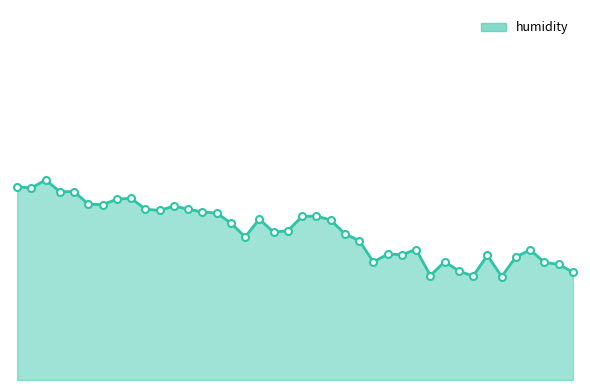

Rank the categories by value from lowest to highest.

10:30, 10:24, 10:15, 10:50, 10:21, 10:47, 10:43, 10:03, 10:18, 10:37, 10:27, 10:09, 10:06, 10:40, 10:12, 10:00, 09:35, 09:57, 09:41, 09:44, 09:32, 09:54, 09:38, 09:47, 09:50, 09:29, 09:26, 09:16, 09:13, 09:22, 09:19, 09:04, 09:01, 09:07, 09:10, 08:55, 08:58, 08:49, 08:46, 08:52